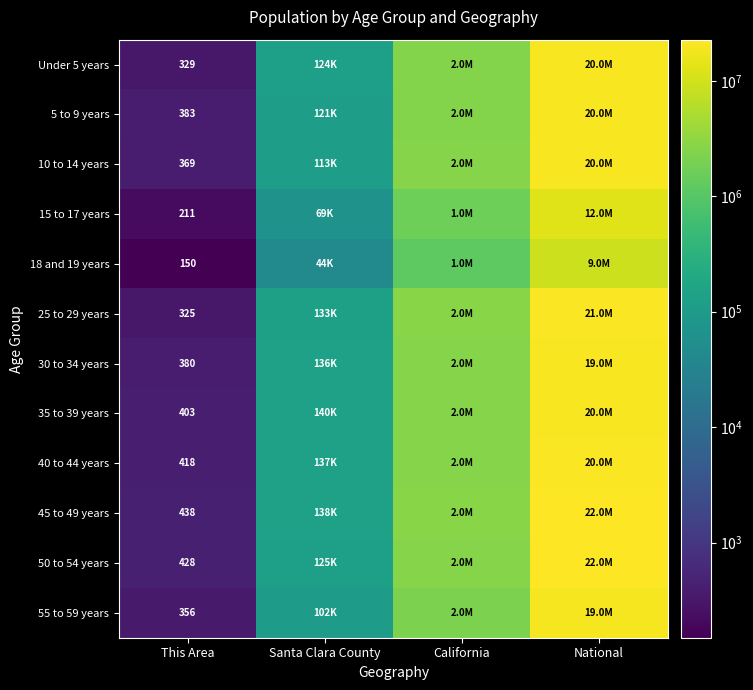

What is the difference between the highest and lowest values at This Area?

288